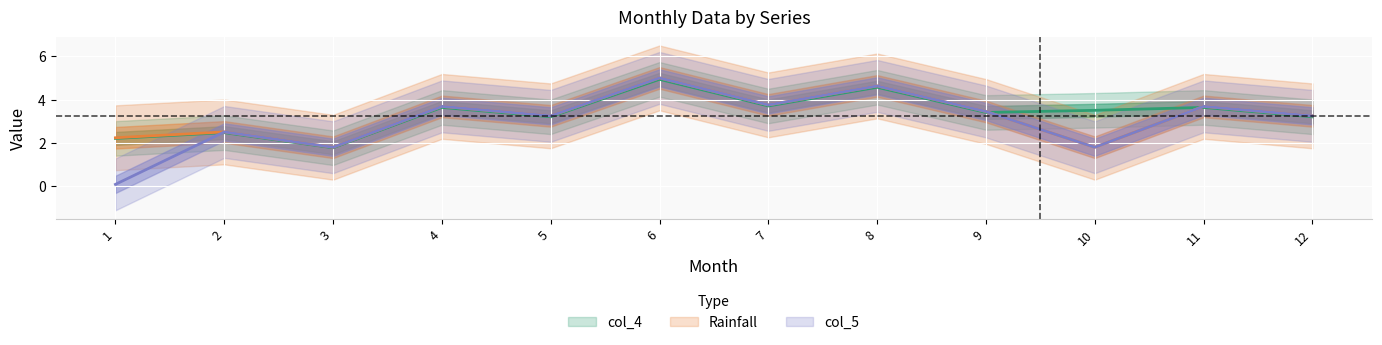

Which series has the largest total across all categories?

Rainfall